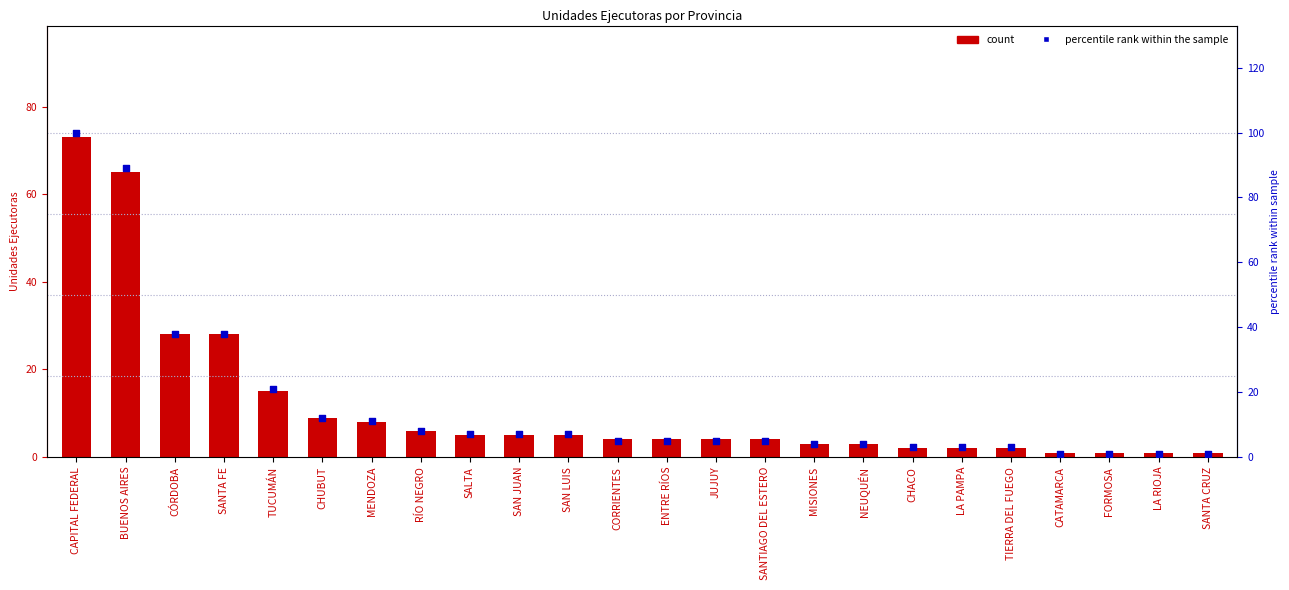

What is the total value across all series at TIERRA DEL FUEGO?

5